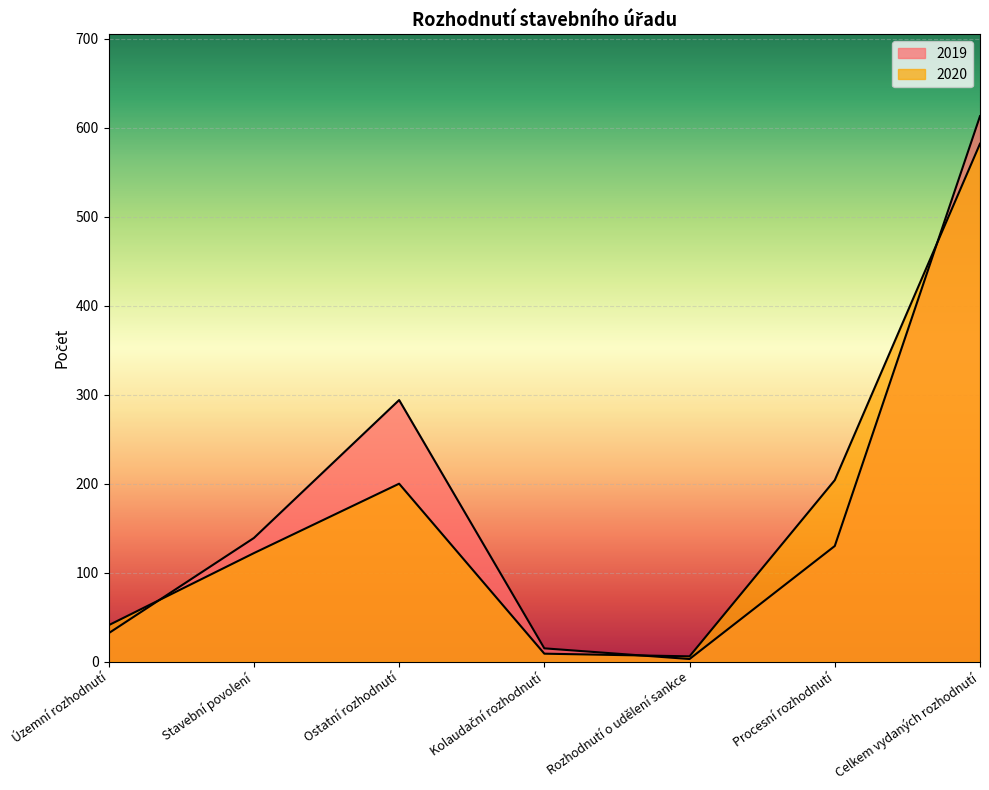

At which label is 2019 closest to 308?

Ostatní rozhodnutí